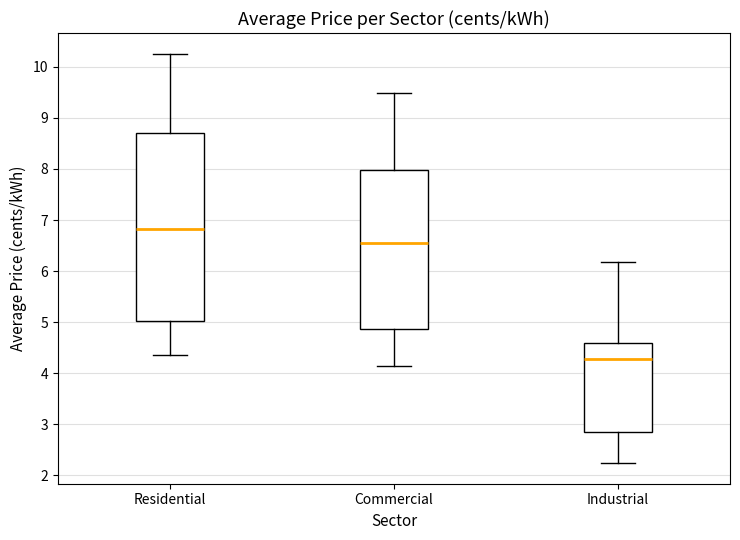

Reading left to right, read every box against the y-axis: the position of its median line, the range the box covers, and the ends of its whiskers. The values are not printed on the chart, so give them approximately, as read against the axis.

Residential: median 6.8, box 5.0 to 8.7, whiskers 4.4 to 10.3
Commercial: median 6.6, box 4.9 to 8.0, whiskers 4.2 to 9.5
Industrial: median 4.3, box 2.9 to 4.6, whiskers 2.2 to 6.2